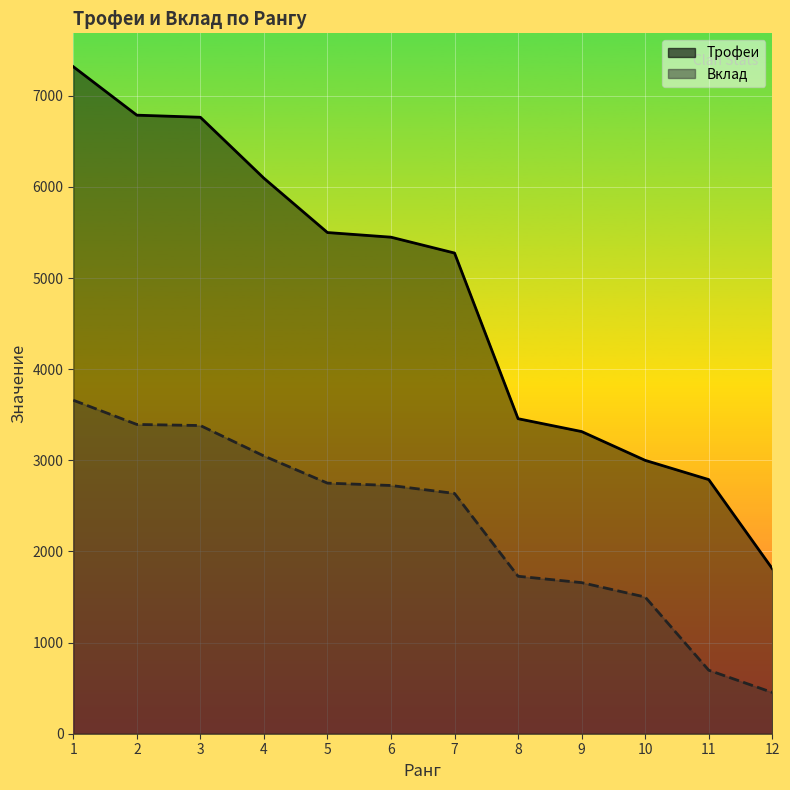

What is the difference between the Вклад values at 1 and 4?

612